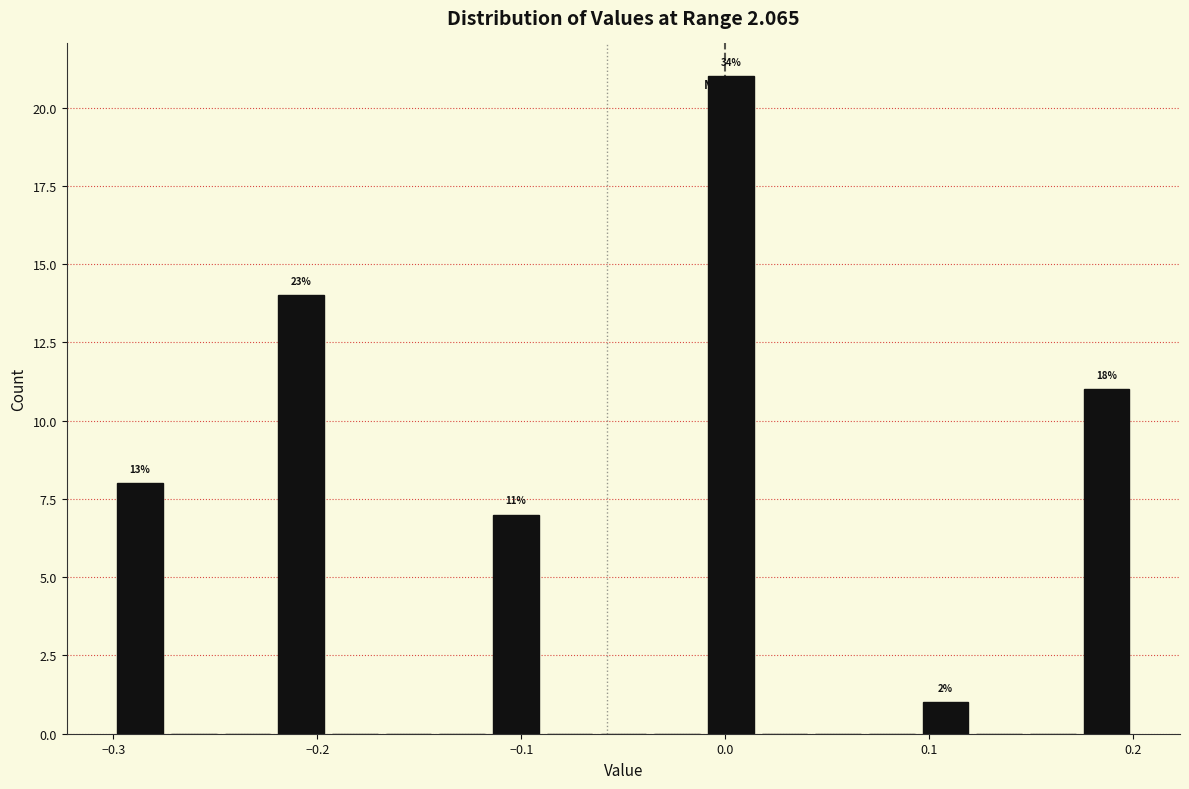

Read against the x-axis, roughly where is the centre of the tallest bar?

0.00